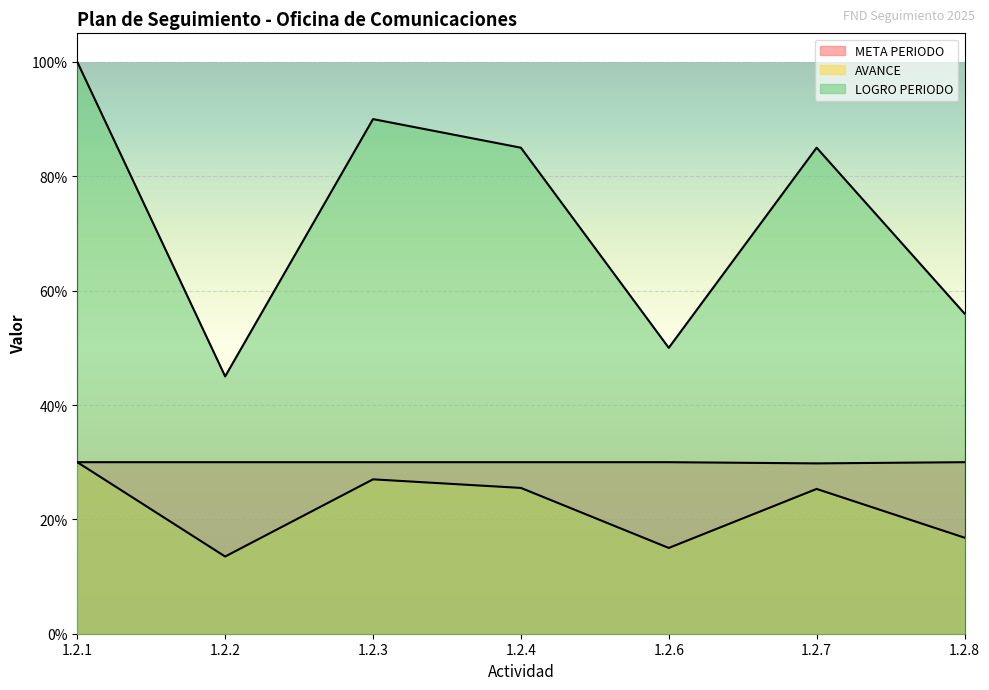

The value of META PERIODO at 1.2.6 is 0.2. True or false?

False